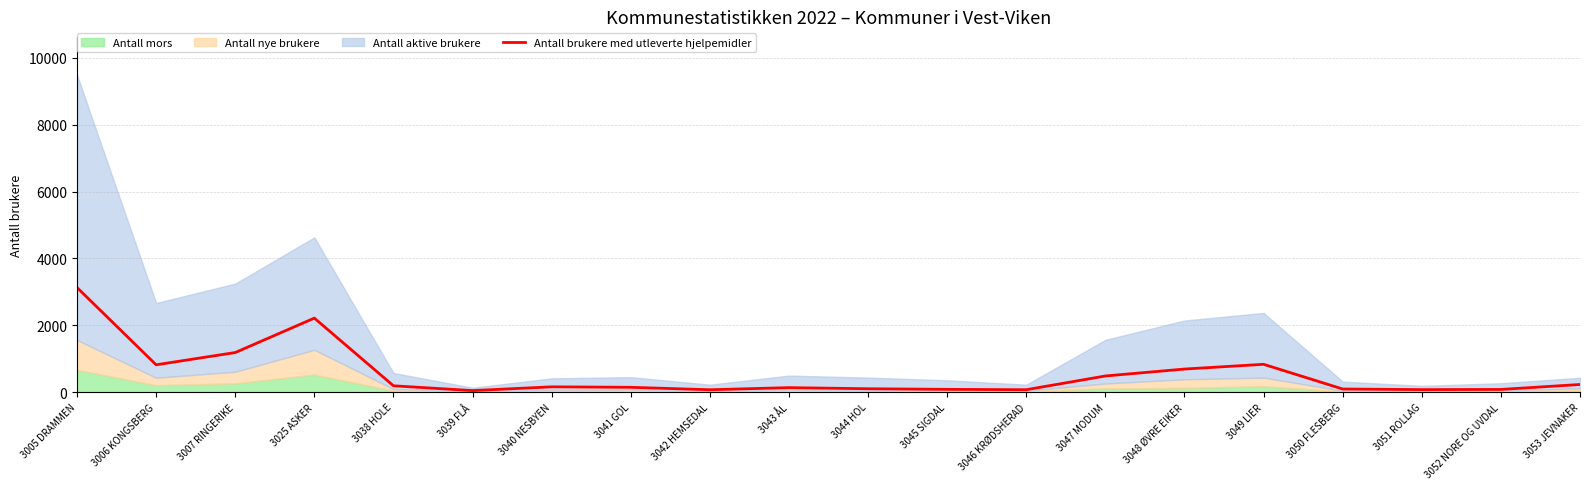

True or false: the data shows 80 at 3052 NORE OG UVDAL.

True